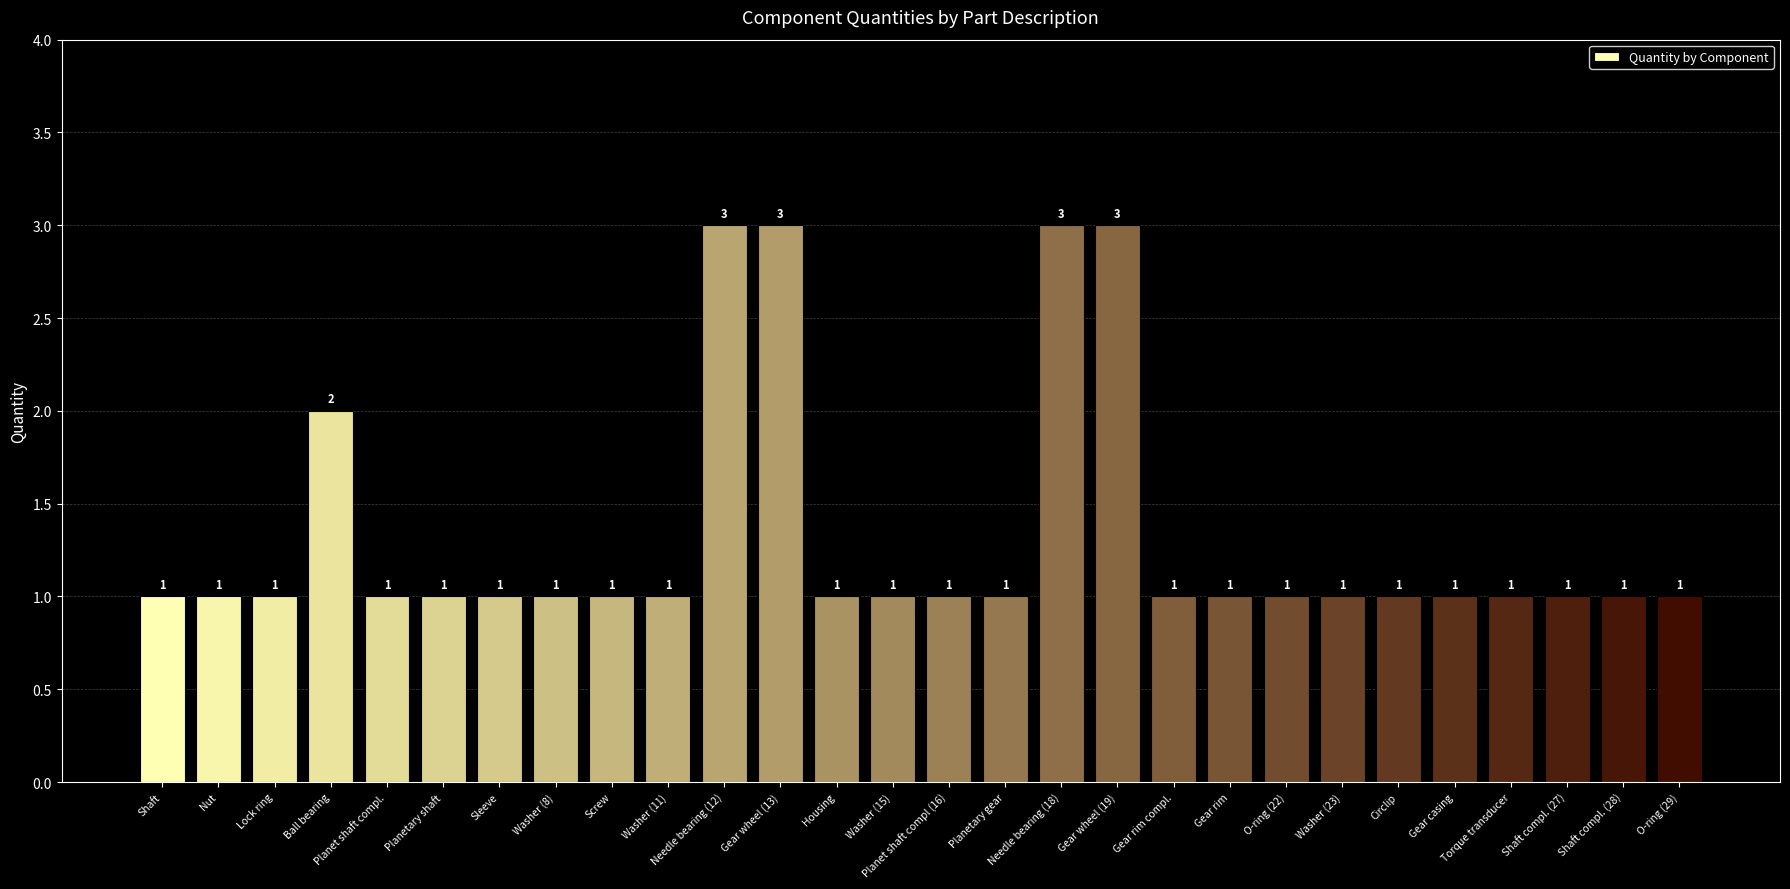

What is the greatest value displayed?

3